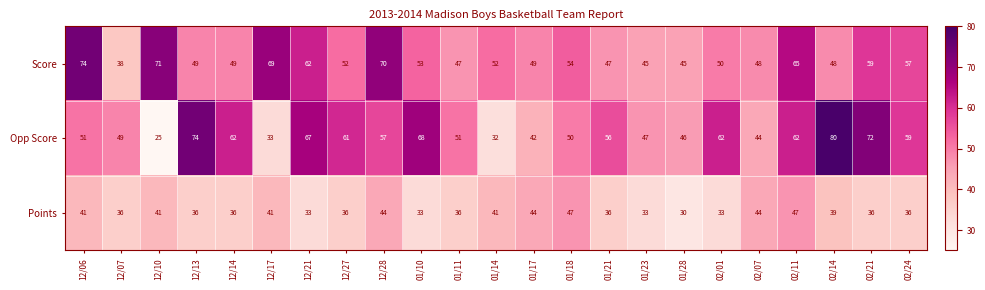

Which category has the highest value in the Score series?

12/06